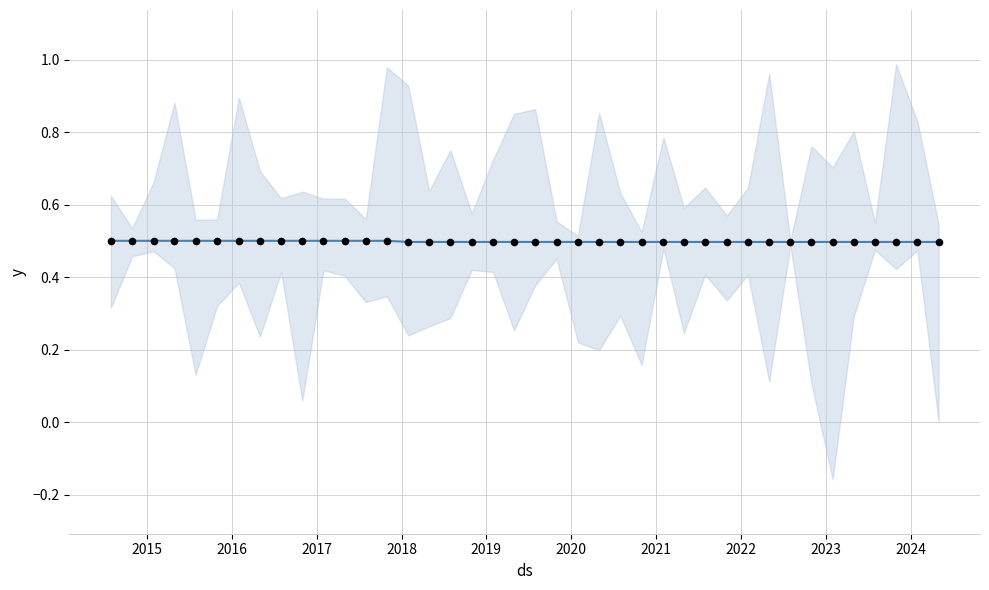

Which series reaches the maximum Y coordinate?

amount